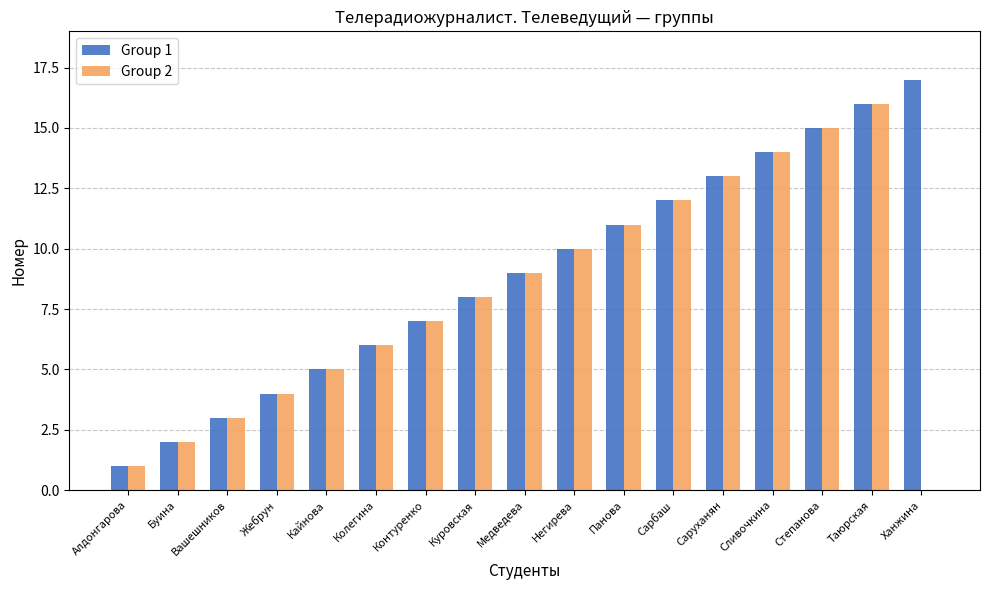

Which category has the highest value across all series?

Ханжина